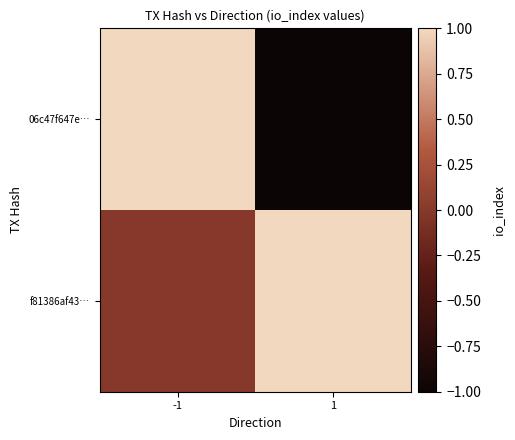

Which series has the largest total across all categories?

f81386af43…